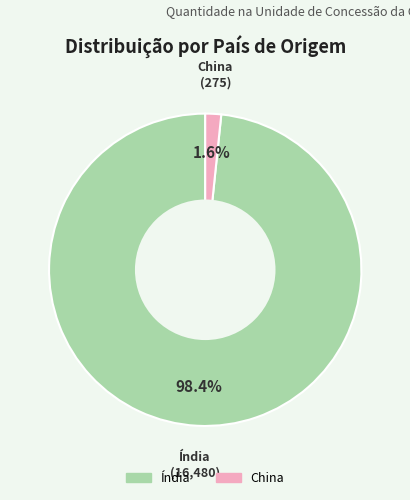

To the nearest percent, what is the difference between the largest and smallest slice percentages?

97%